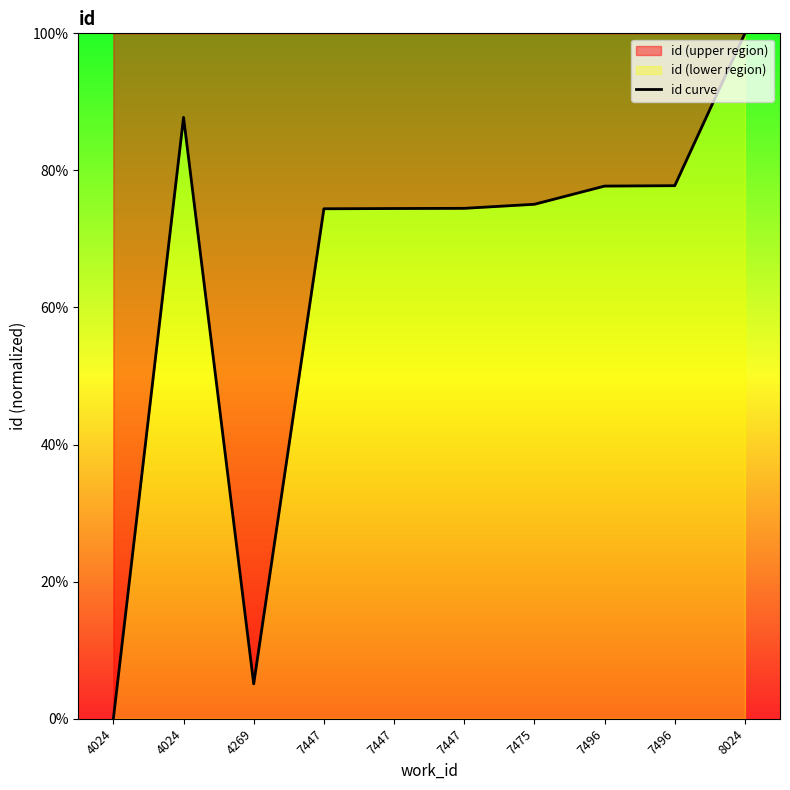

True or false: the data has more than 1 interior local peaks.

False